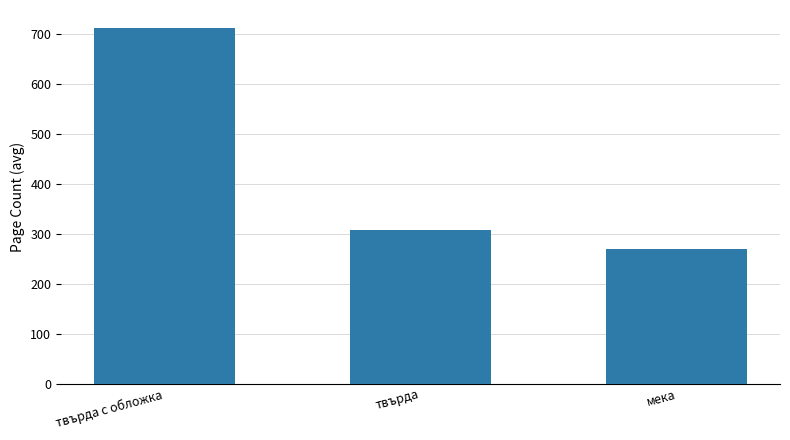

True or false: the data shows 482 at твърда.

False